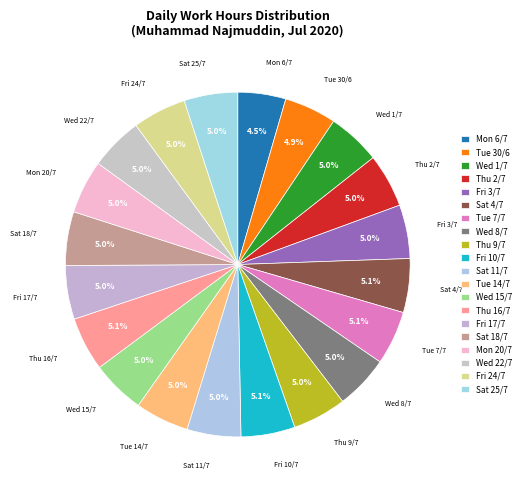

Count the number of slices in the pie.

20